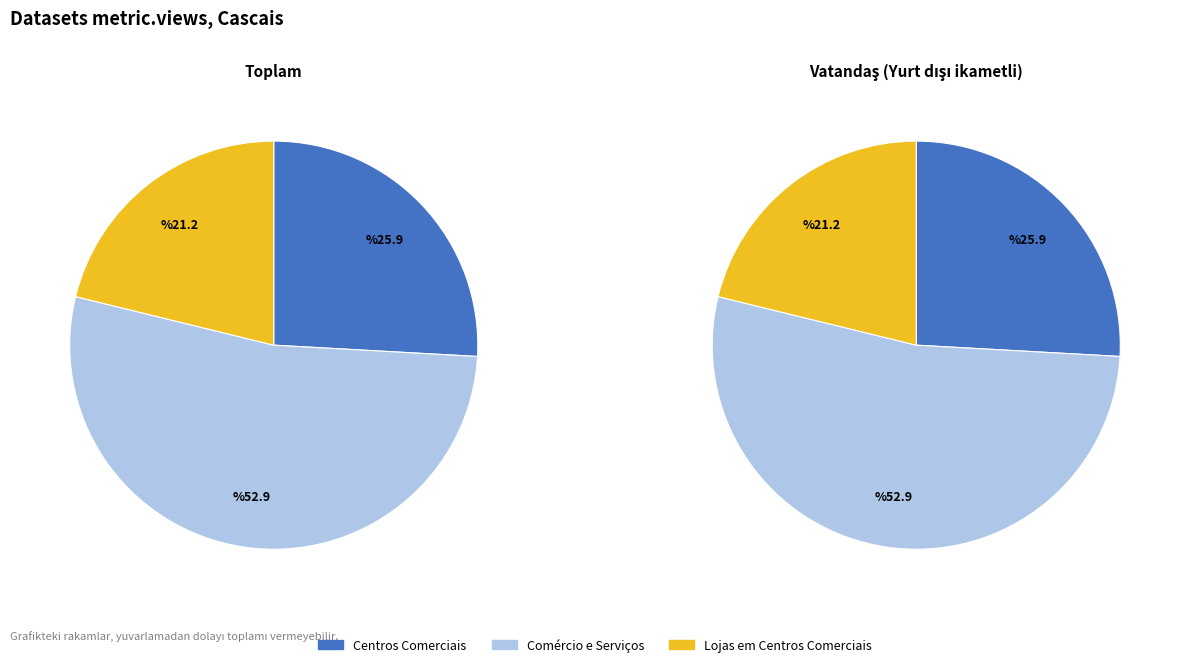

How many slices are in this pie chart?

3